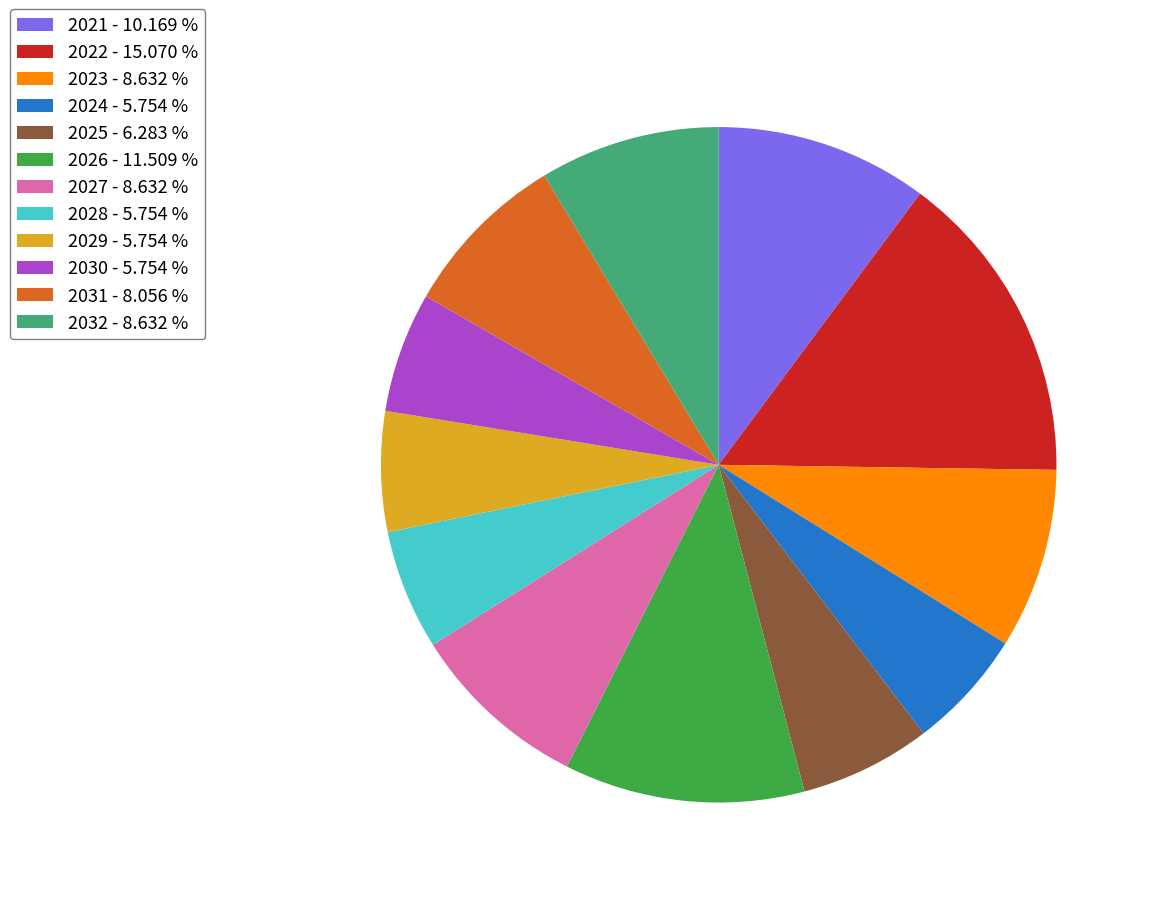

Between 2027 and 2024, which is larger?

2027